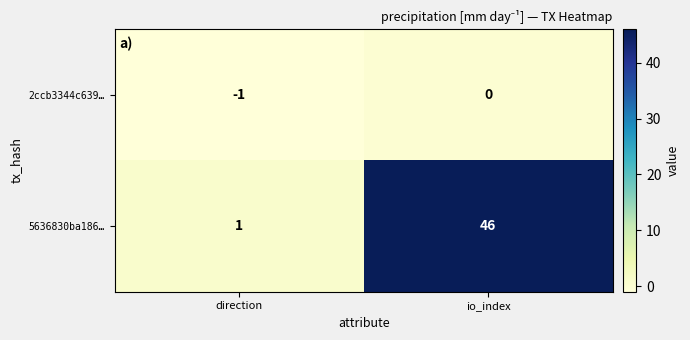

How many series are shown in this chart?

2